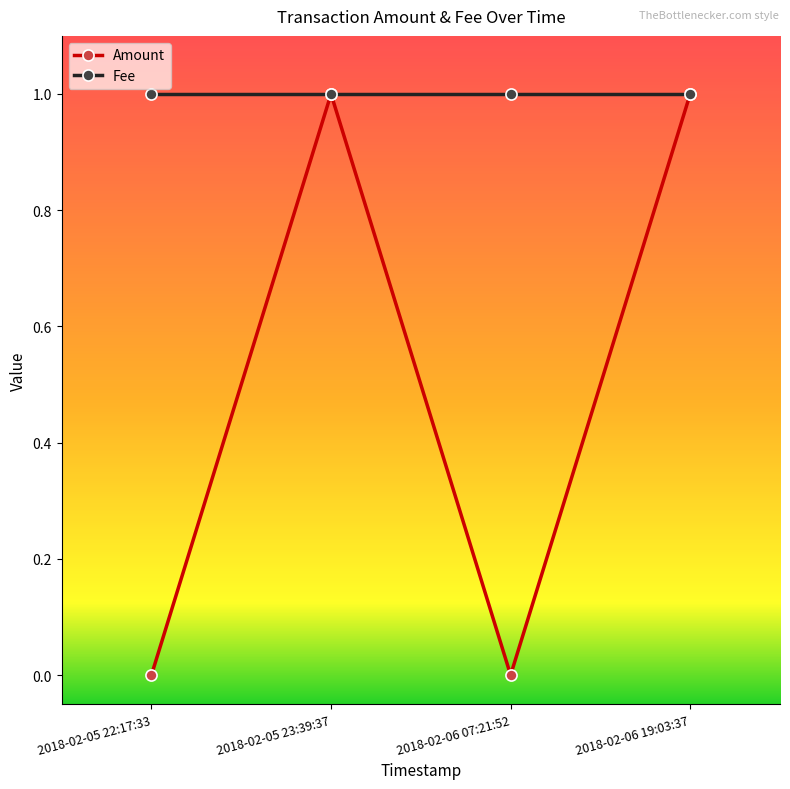

At 2018-02-05 22:17:33, list the series in order from largest to smallest.

Fee, Amount